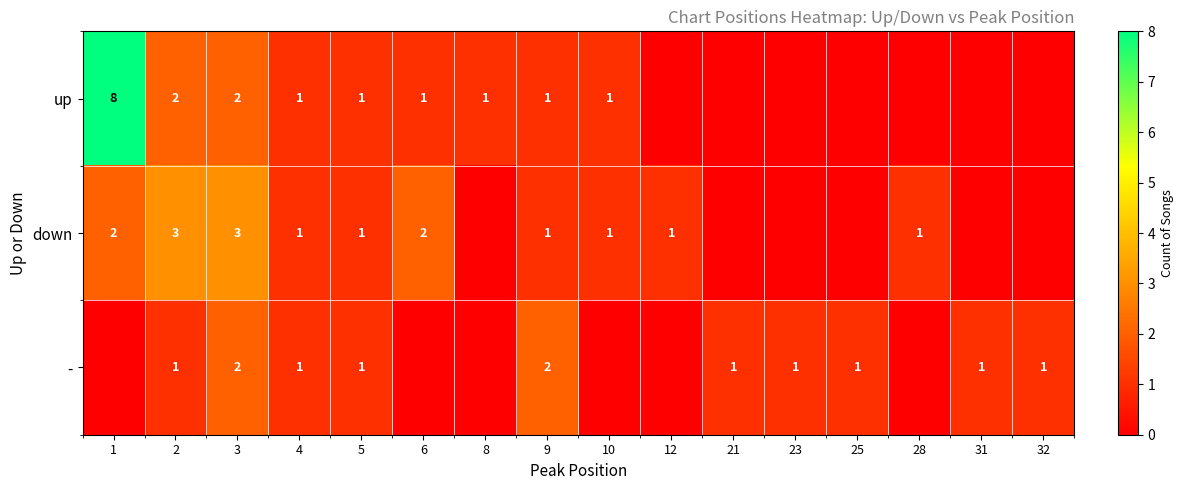

What is the total value across all series at 6?

3